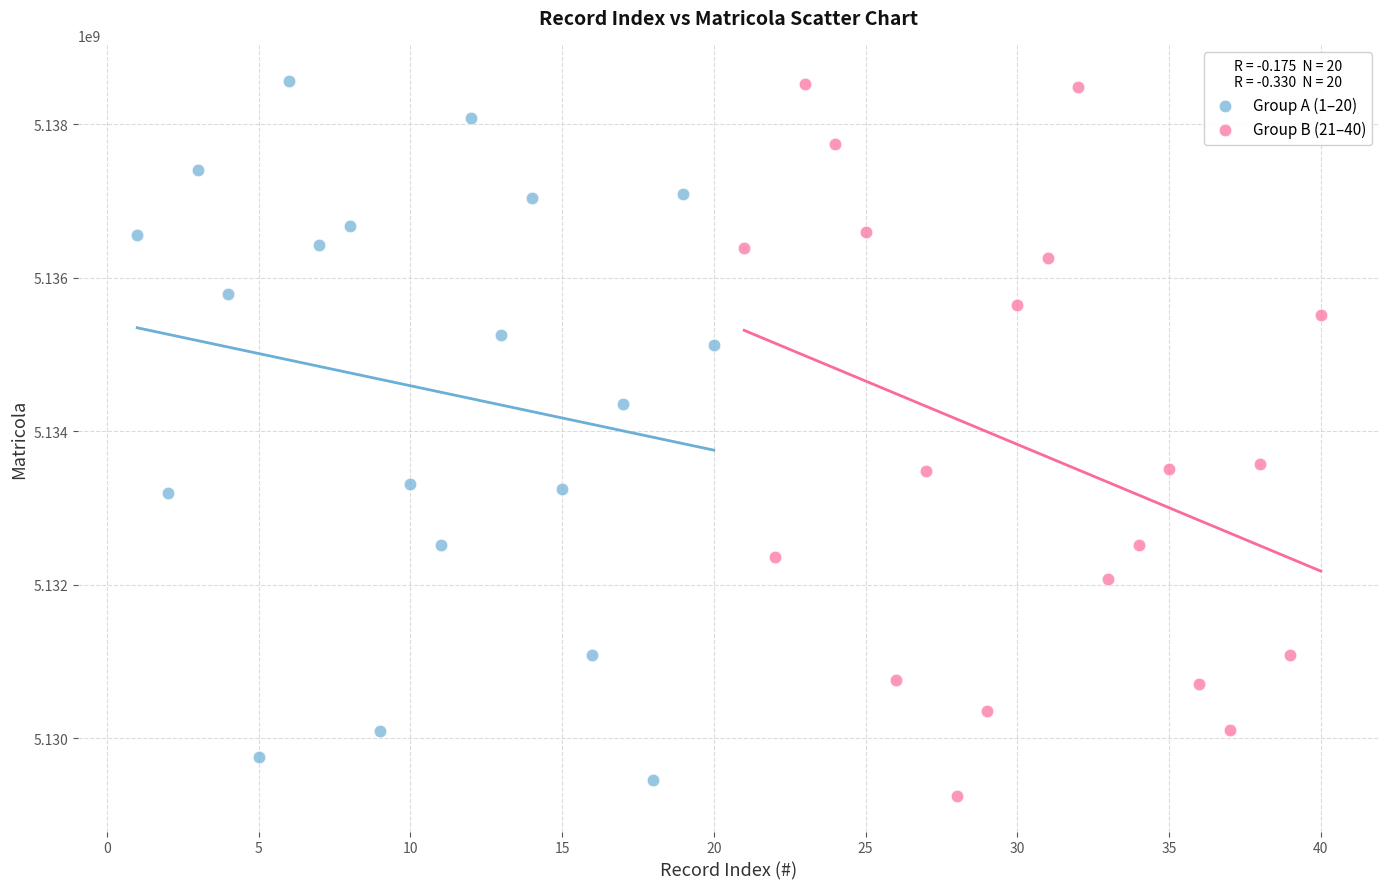

Which series reaches the minimum Y coordinate?

Group B (21–40)